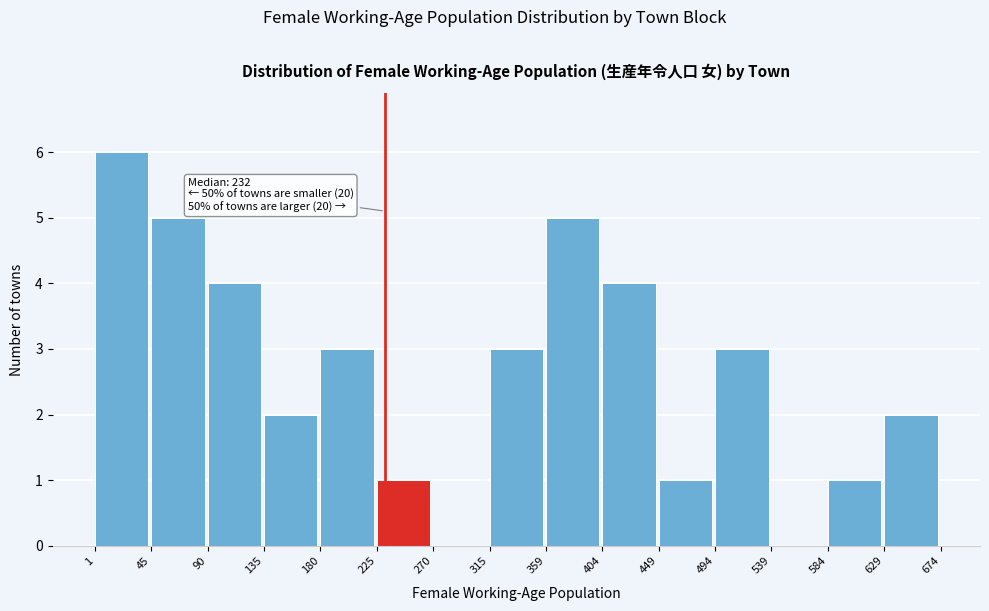

Which range on the x-axis has the tallest bar?

1 to 45